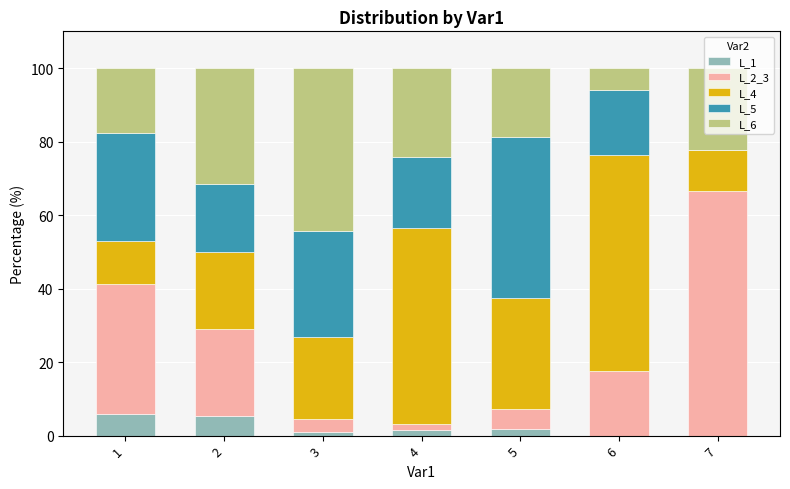

What are all the series names shown in the legend?

L_1, L_2_3, L_4, L_5, L_6